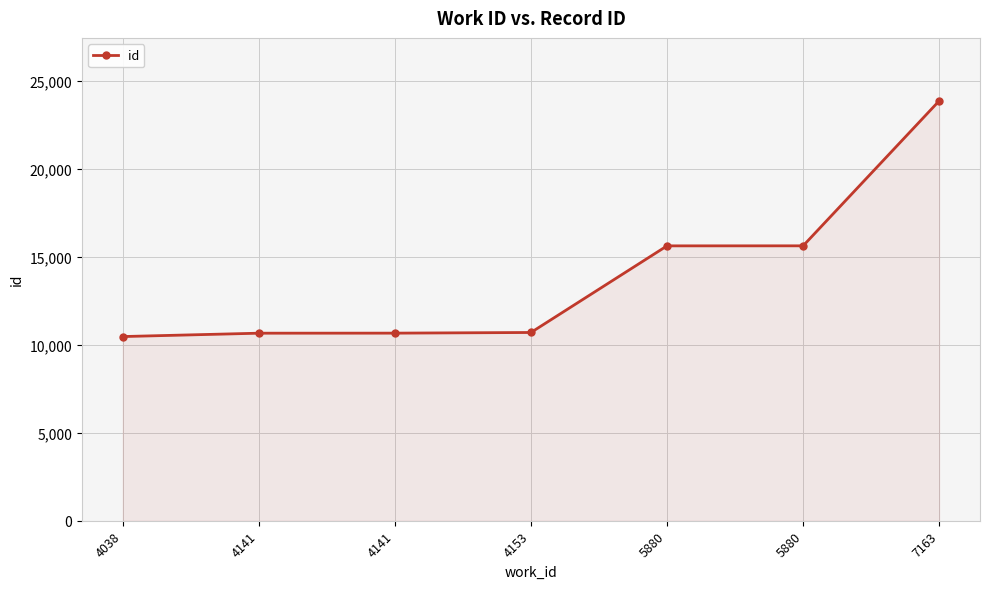

What is the value of the 1st point from the left?

10467